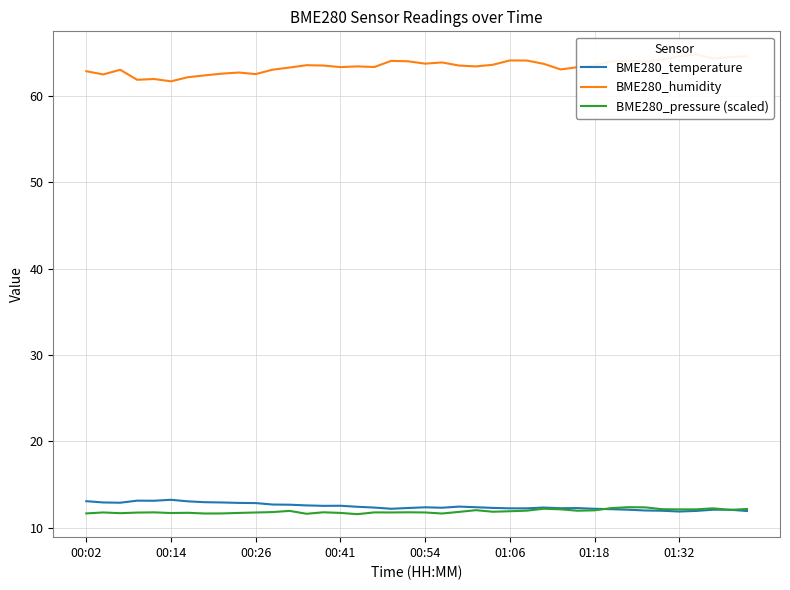

How many data points in BME280_humidity are less than 63?

10